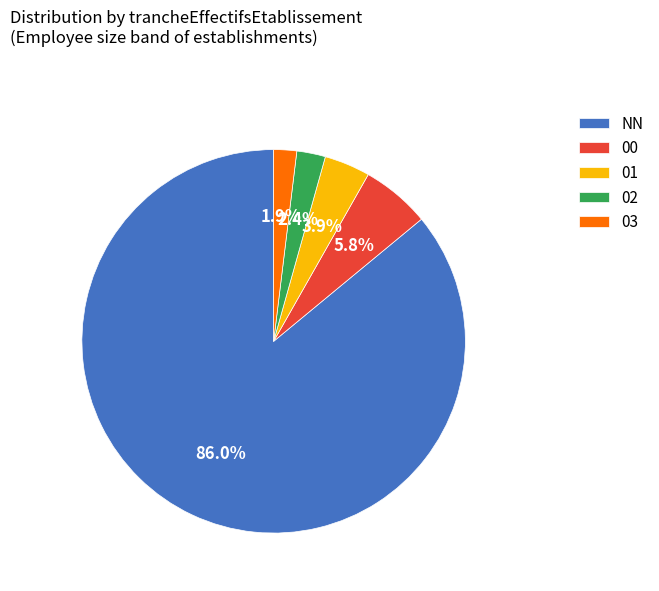

How much of the chart is everything except 00?

94.2%